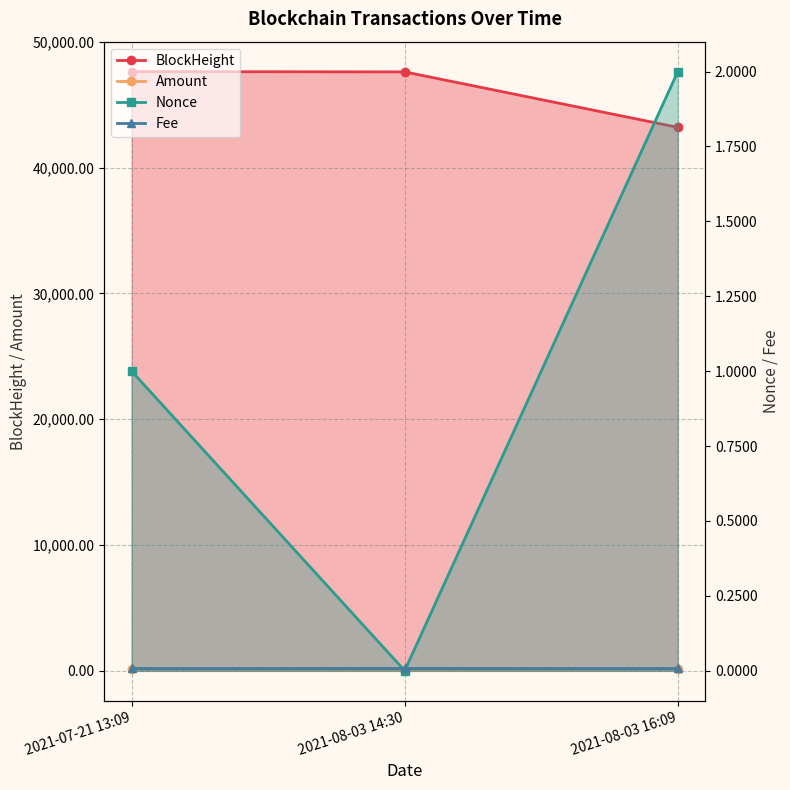

What is the label of the 2nd point from the left?

2021-08-03 14:30